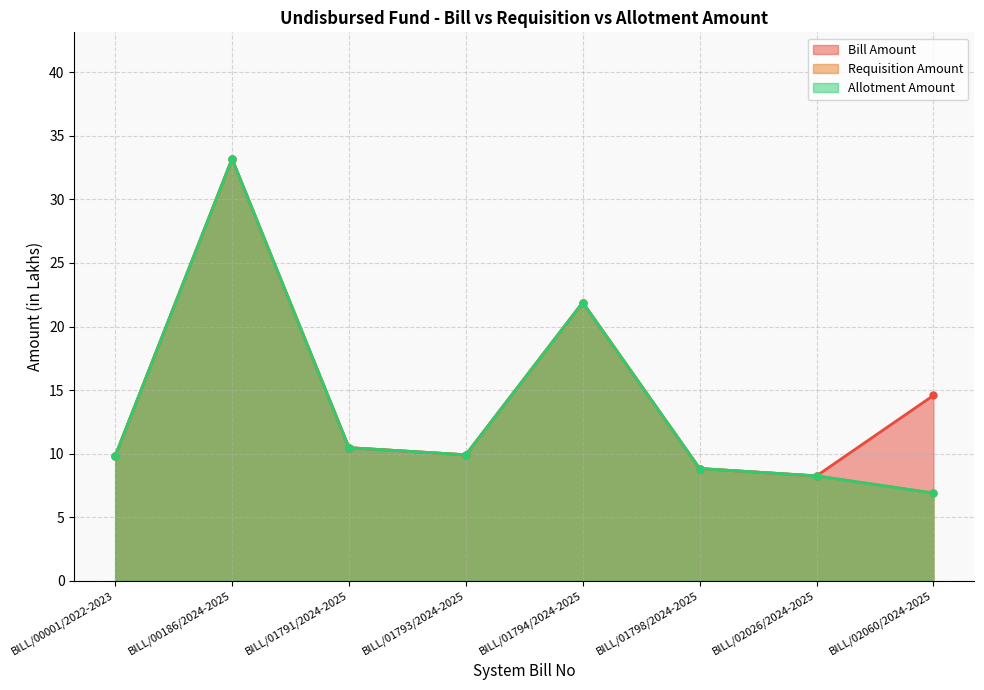

Is it true that Requisition Amount equals 33.2 at BILL/01794/2024-2025?

False